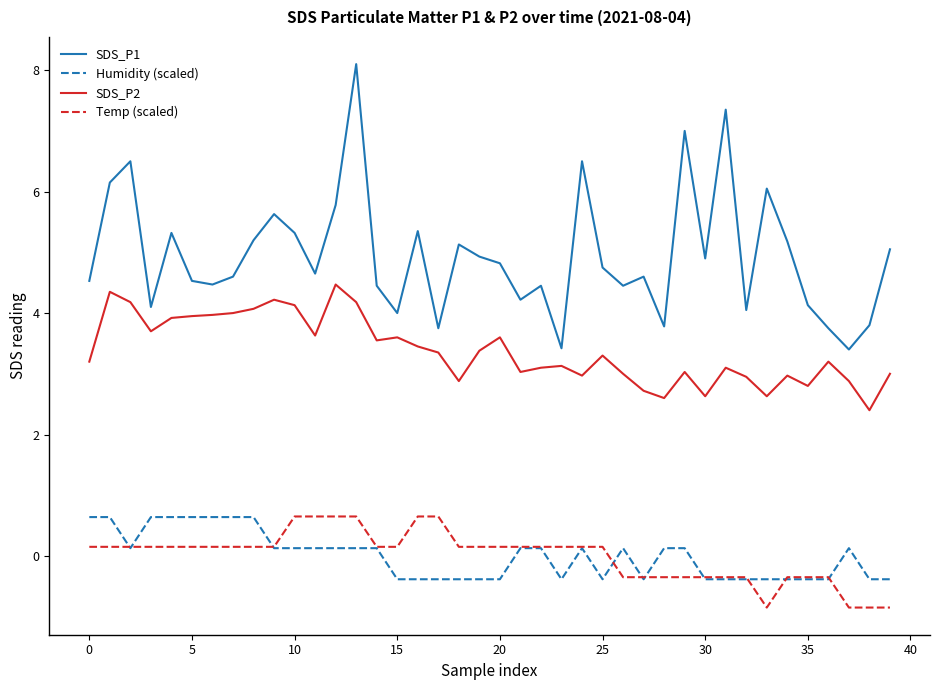

True or false: SDS_P2 and Humidity (scaled) cross at least once.

False